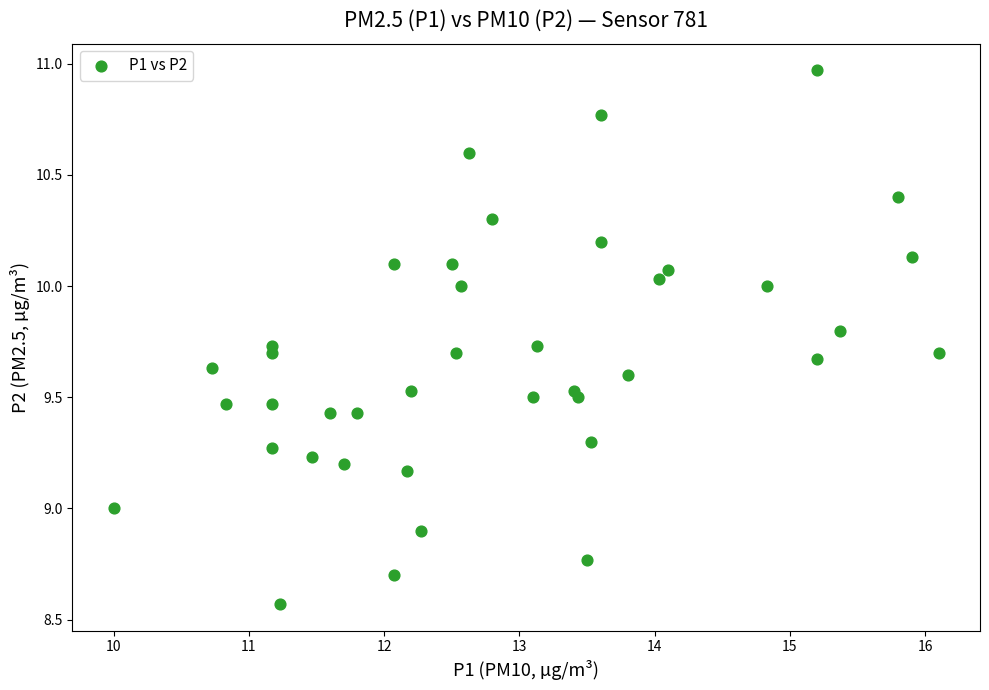

What is the range of X values (max minus min)?

6.1